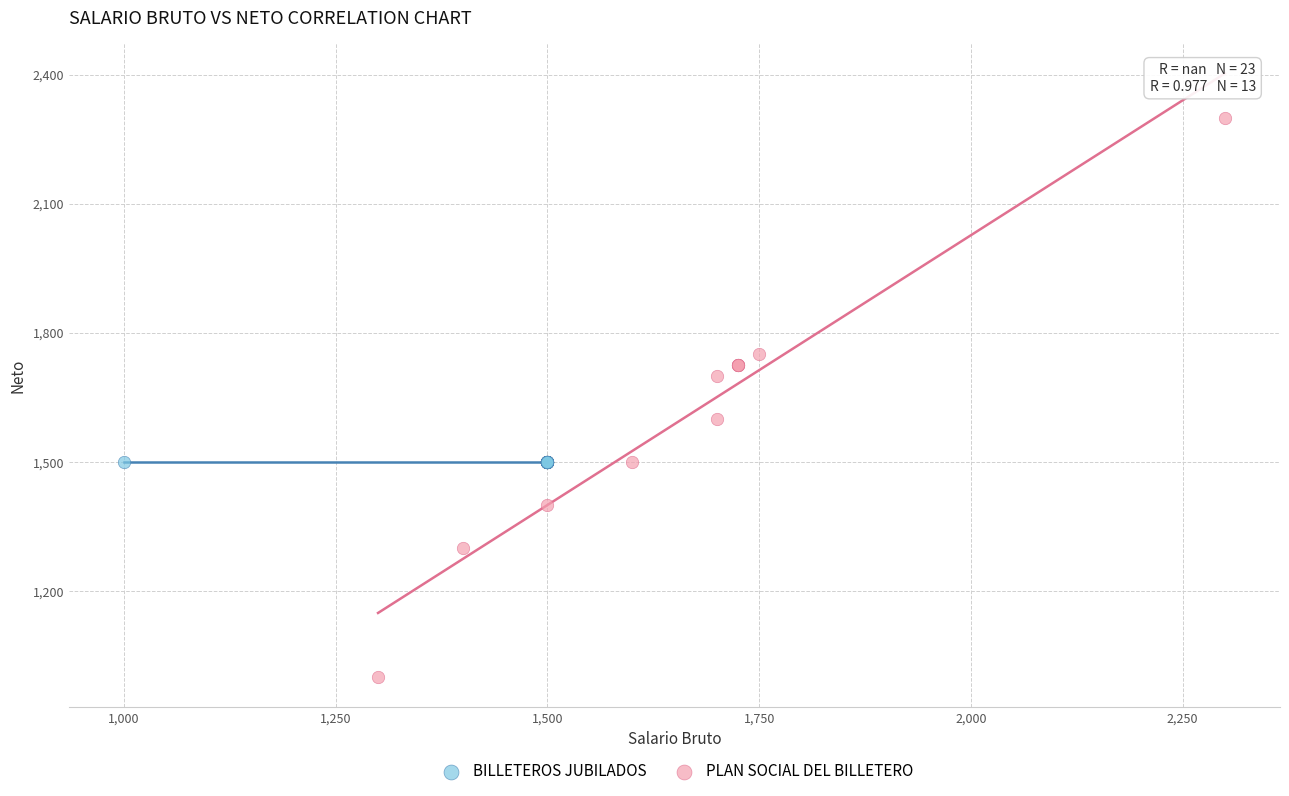

Which series reaches the maximum Y coordinate?

PLAN SOCIAL DEL BILLETERO